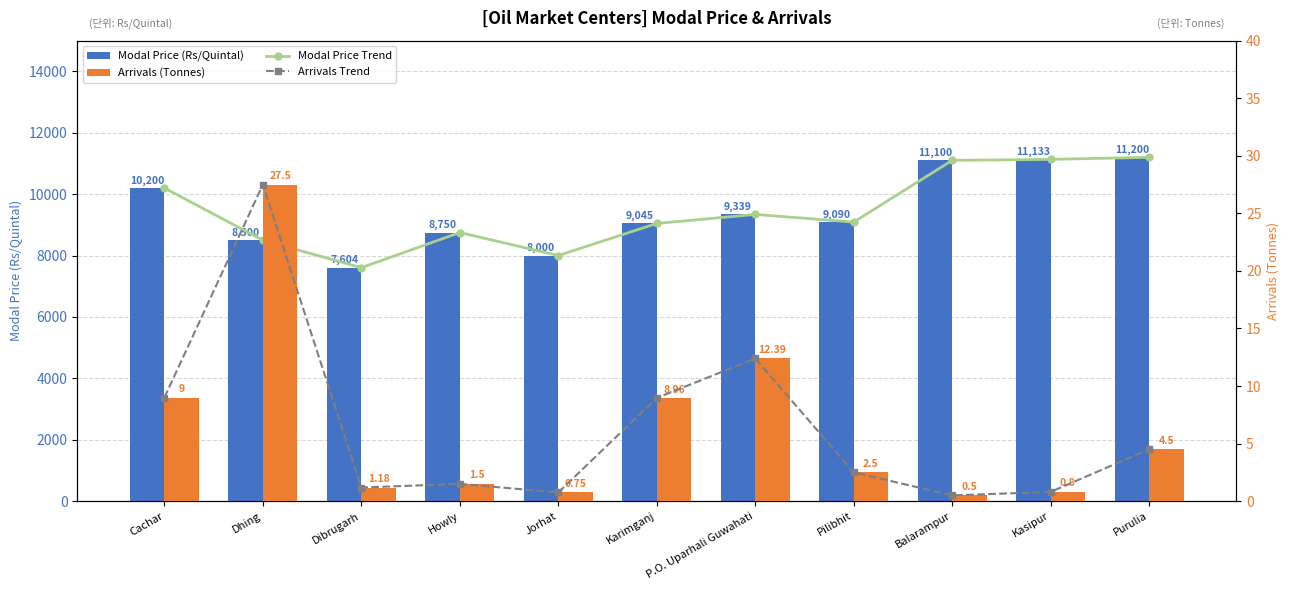

What position from the left is Dhing?

2